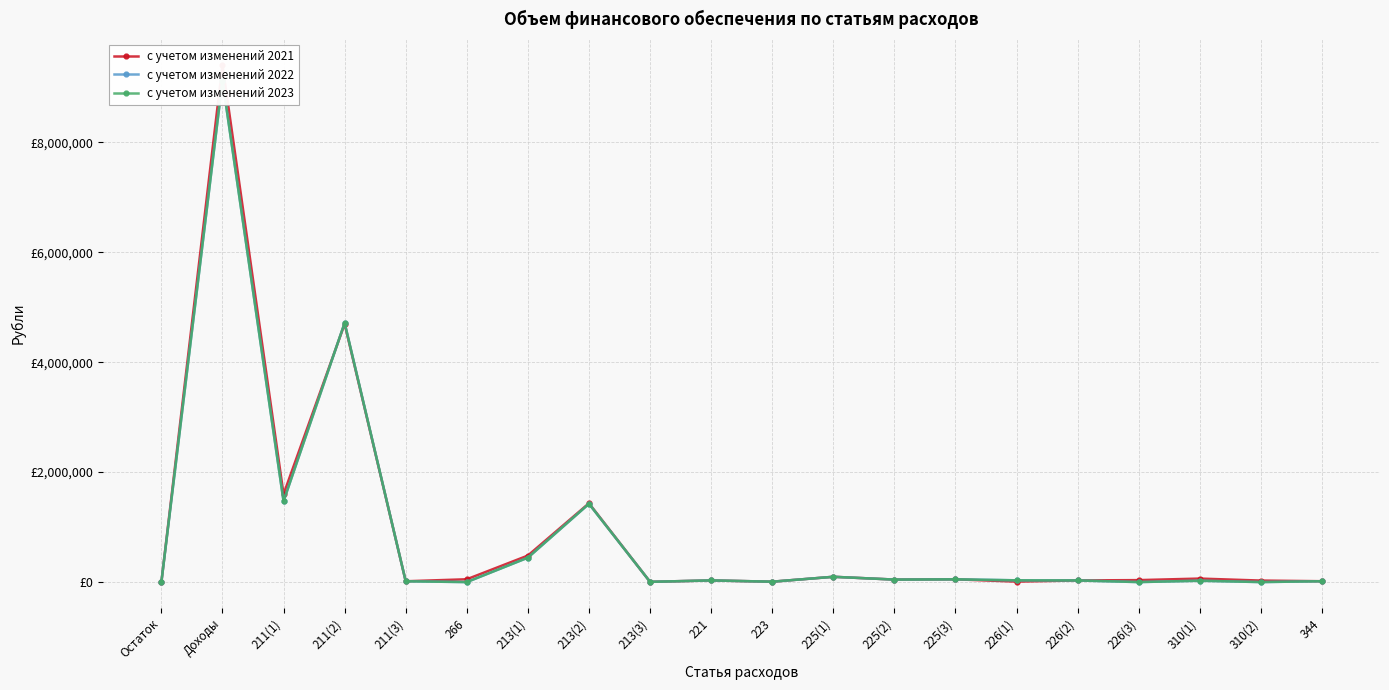

Where does the с учетом изменений 2022 series first go above 30200?

Доходы